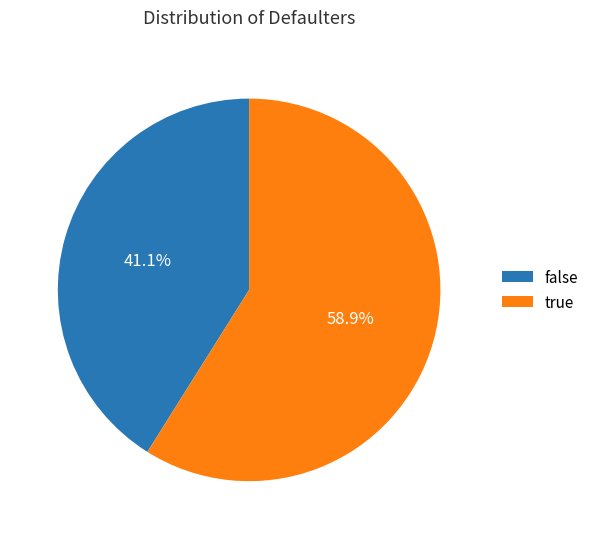

Does any single category account for the majority?

Yes